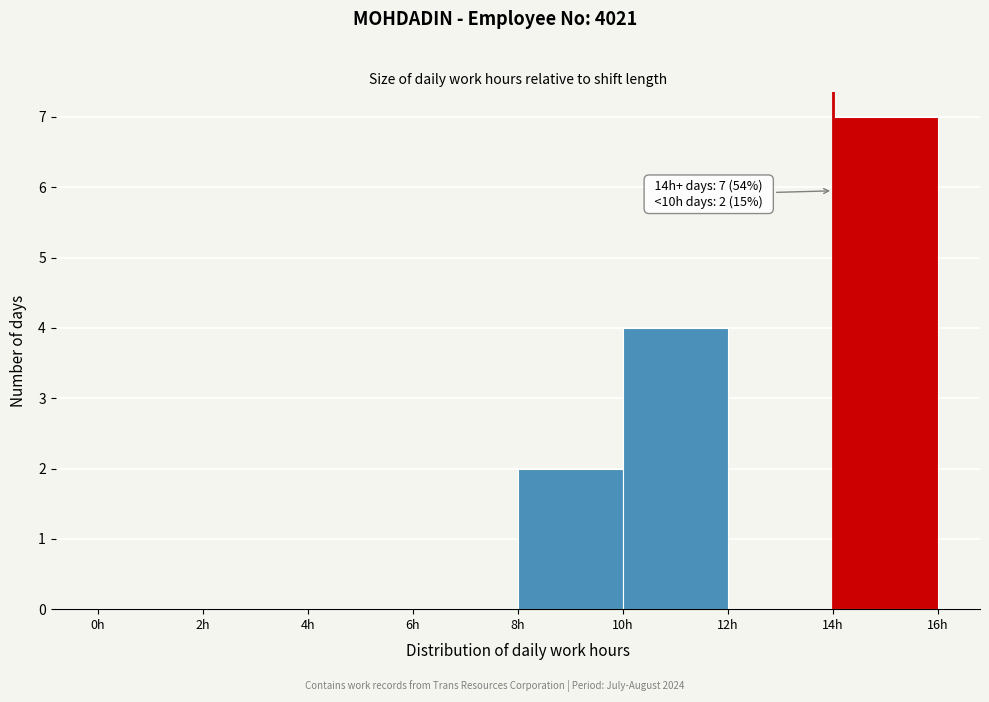

Which range on the x-axis has the tallest bar?

14 to 16